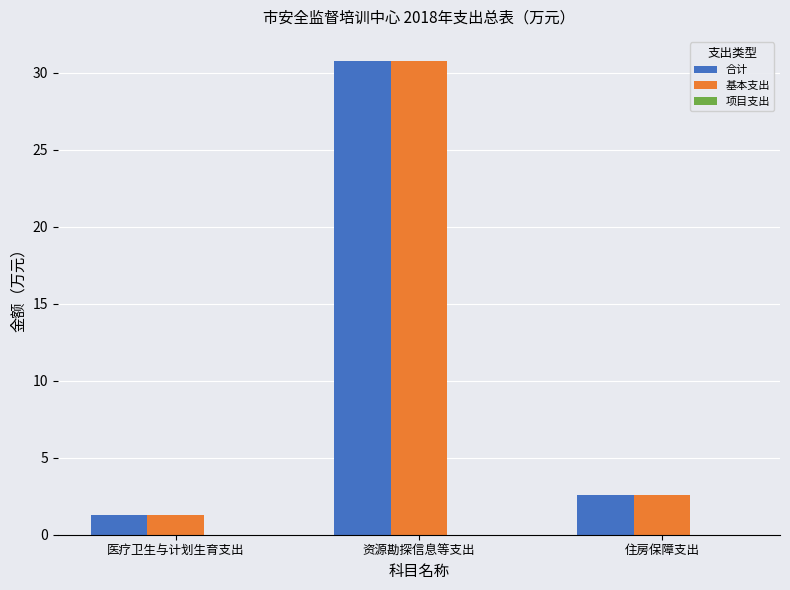

At which category does the chart reach its minimum across all series?

医疗卫生与计划生育支出